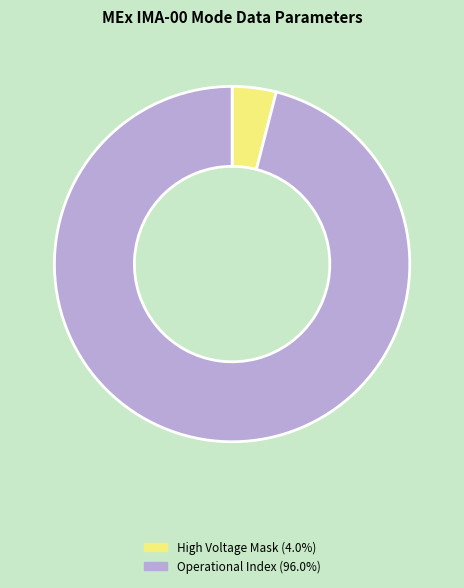

Is there a majority slice in this chart?

Yes